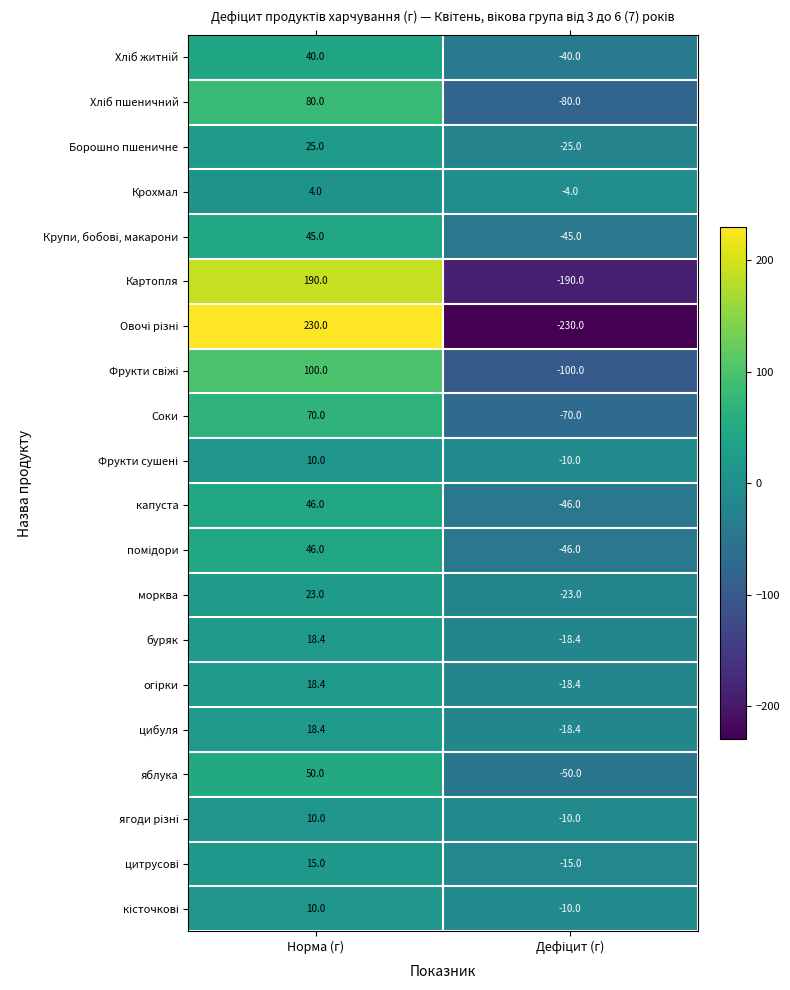

The Соки series shows 47.6 at Норма (г). True or false?

False